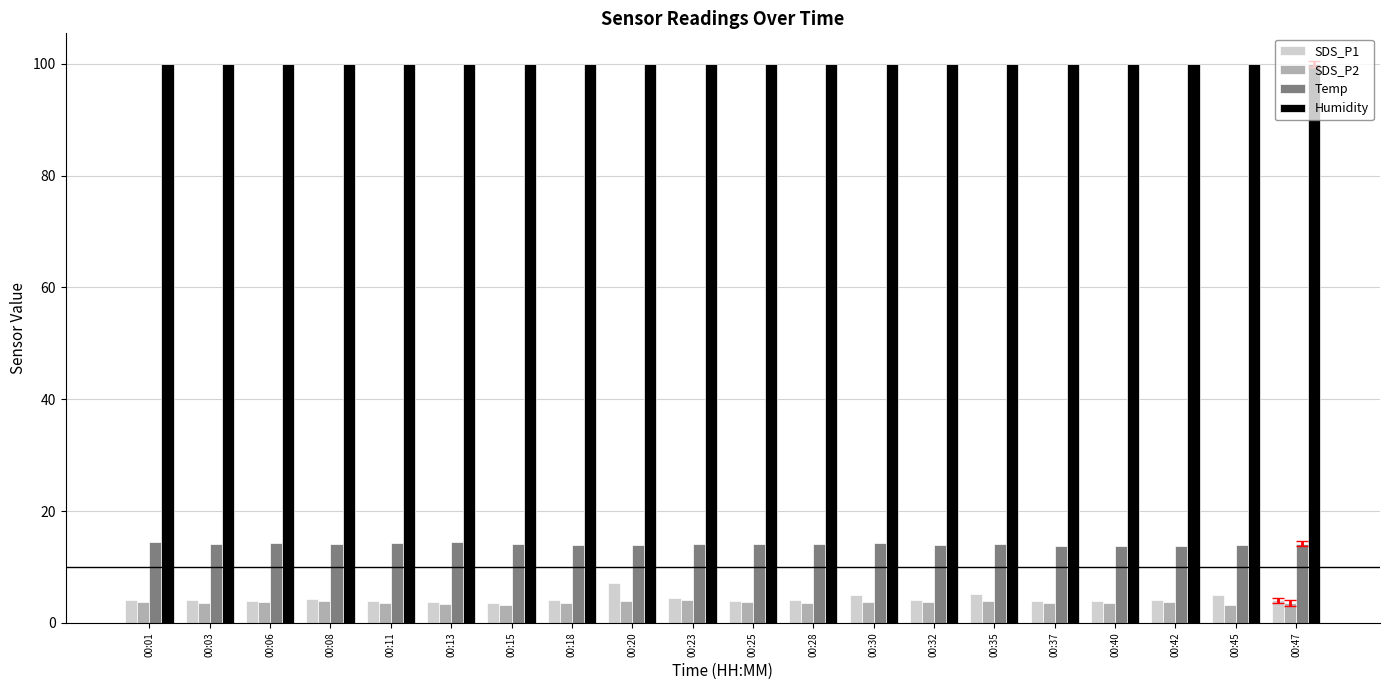

Which series has the largest total across all categories?

Humidity